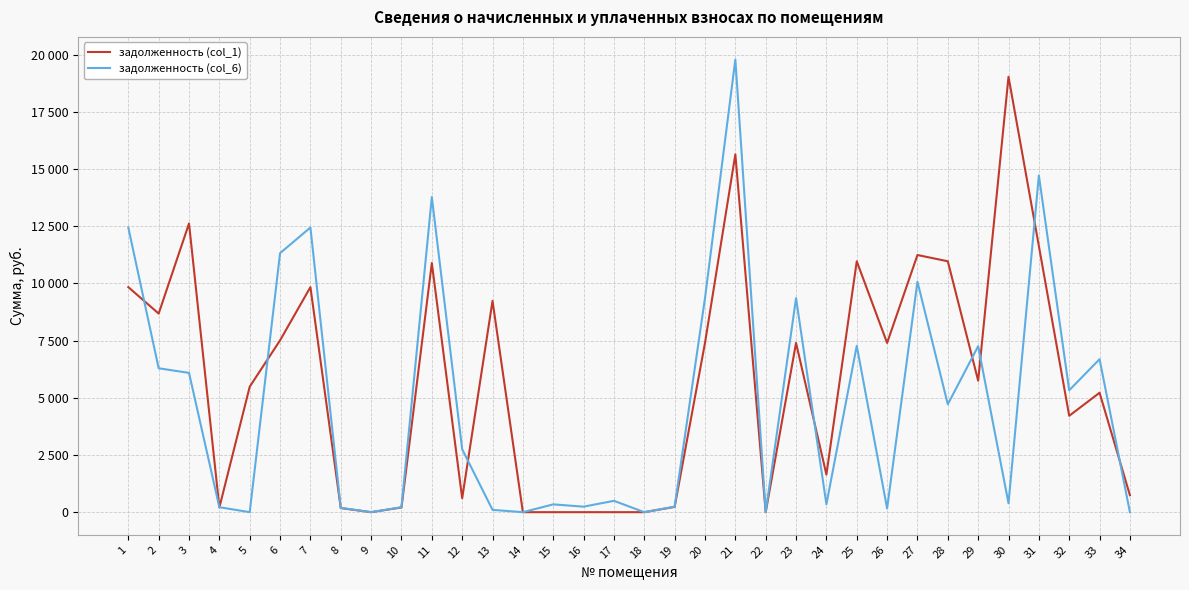

Where is the first local minimum for задолженность (col_1)?

2